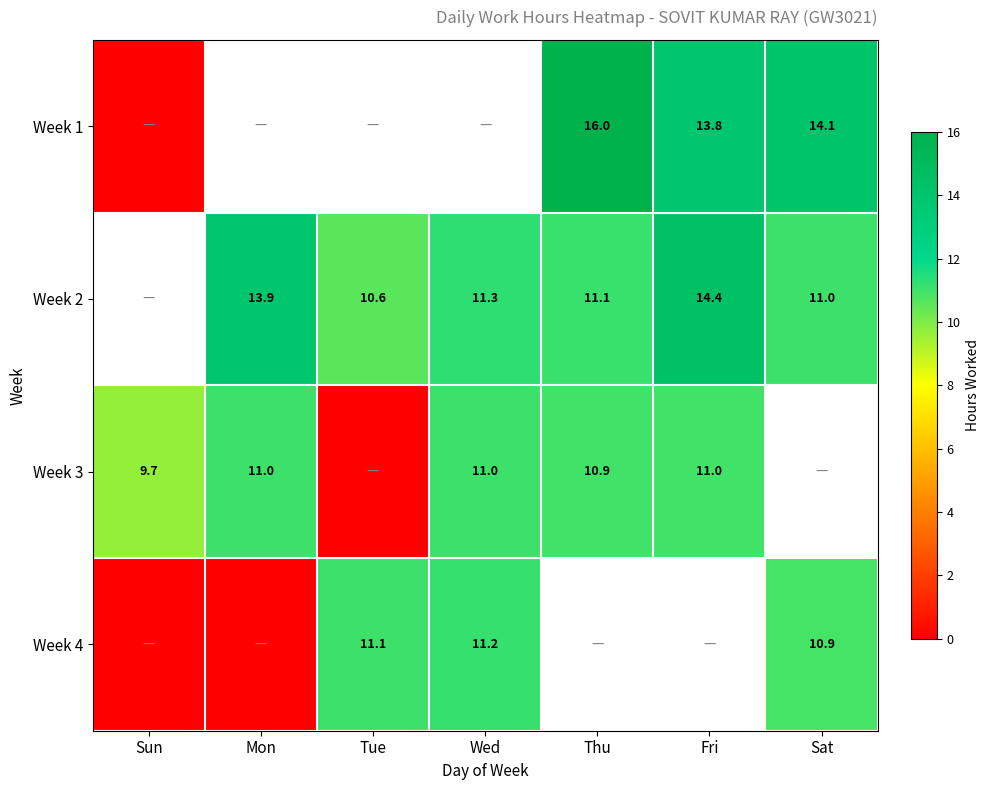

What is the sum of the Week 4 values at Wed and Tue?

22.3